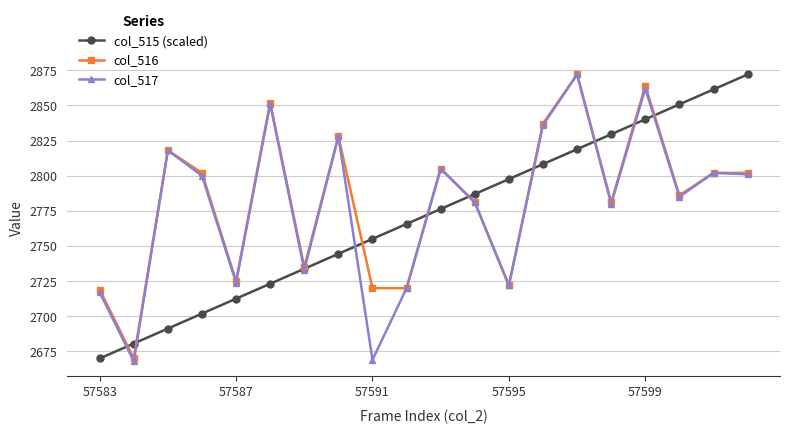

What is the maximum value shown in the chart?

2872.0